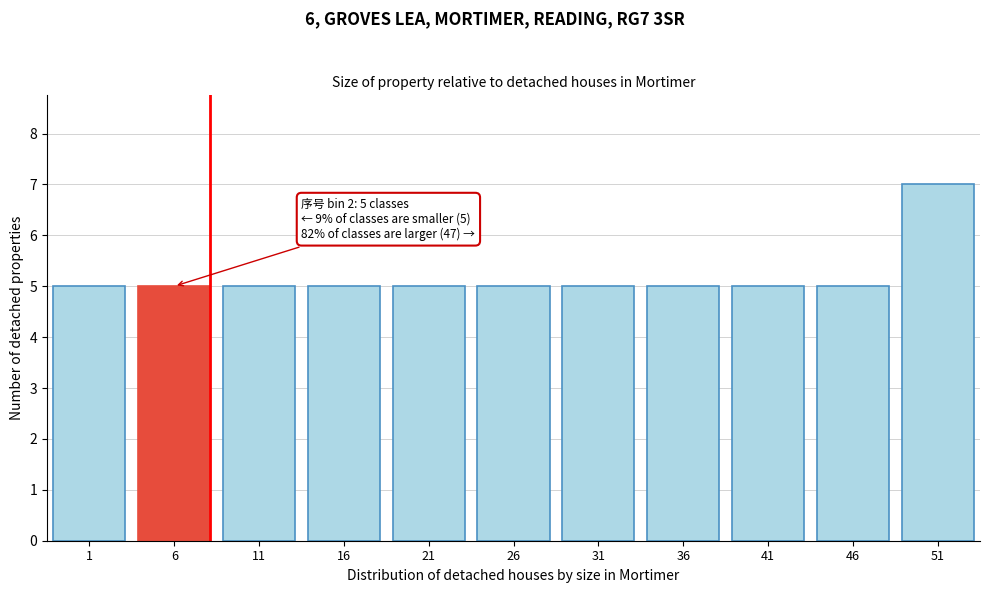

Reading left to right, transcribe all the data shown in this chart.

5	5	5	5	5	5	5	5	5	5	7